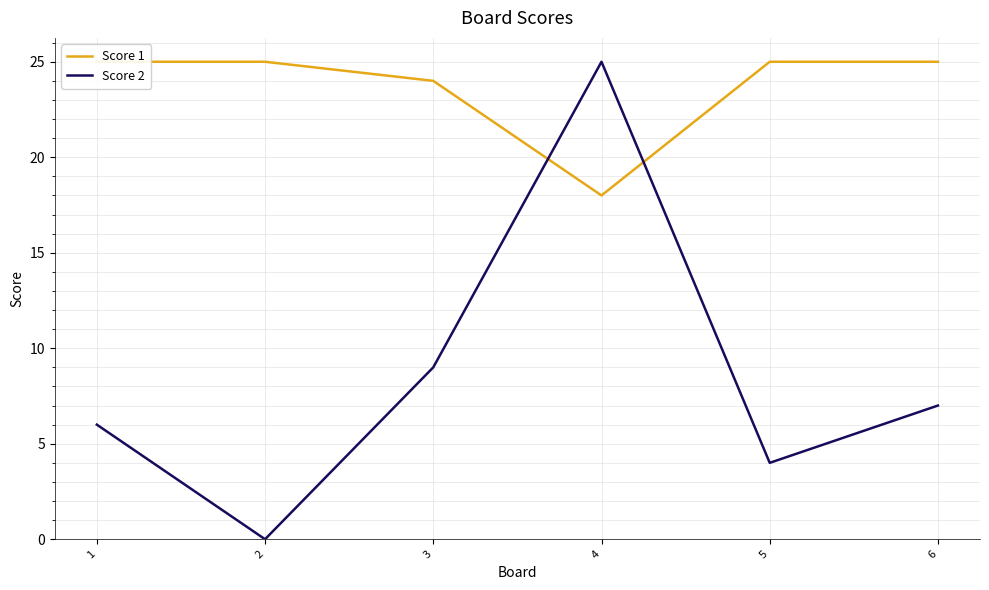

What is the spread (max minus min) of values at 5?

21